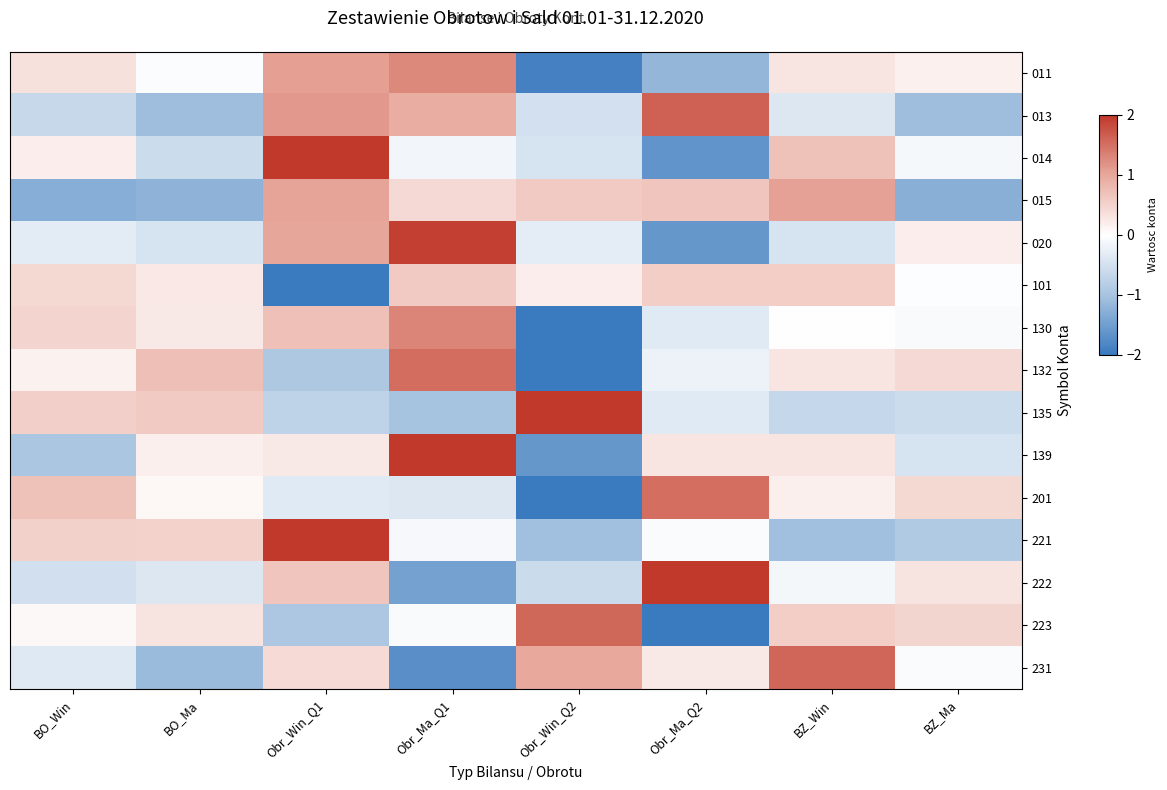

How many categories are shown in the chart?

8